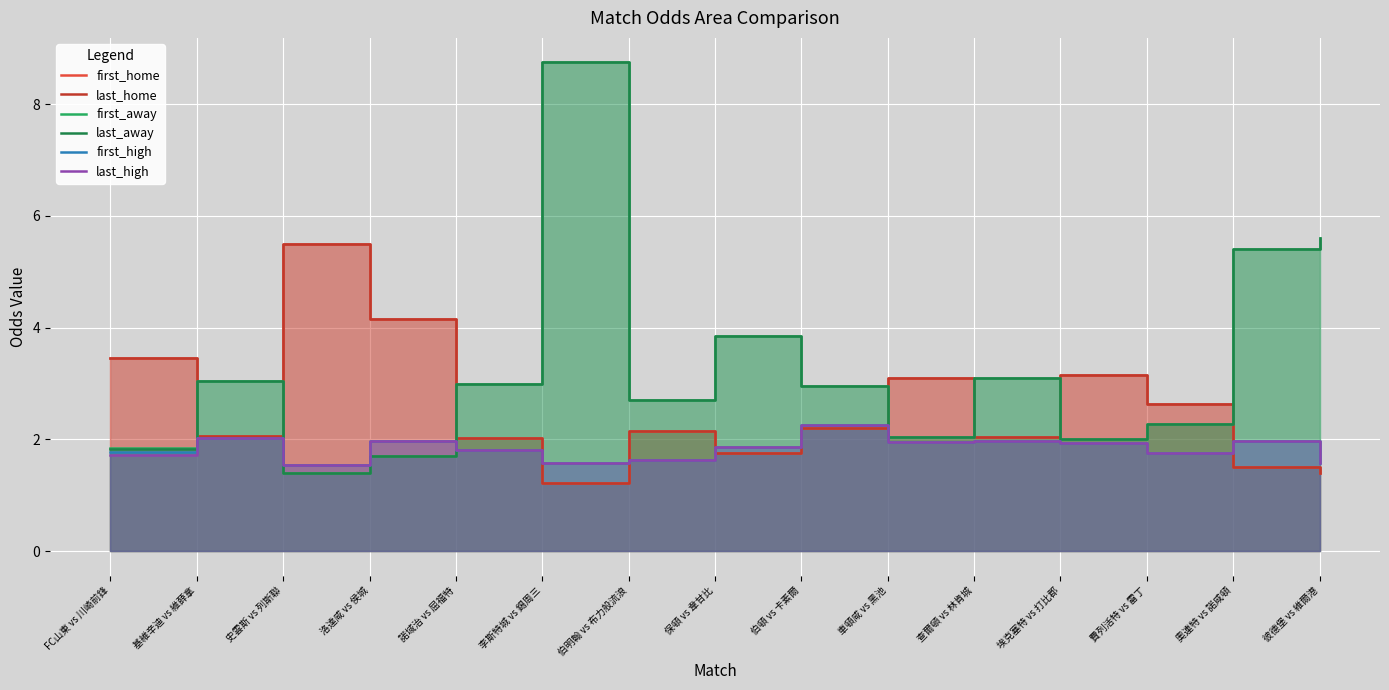

How many data points does each series have?

15